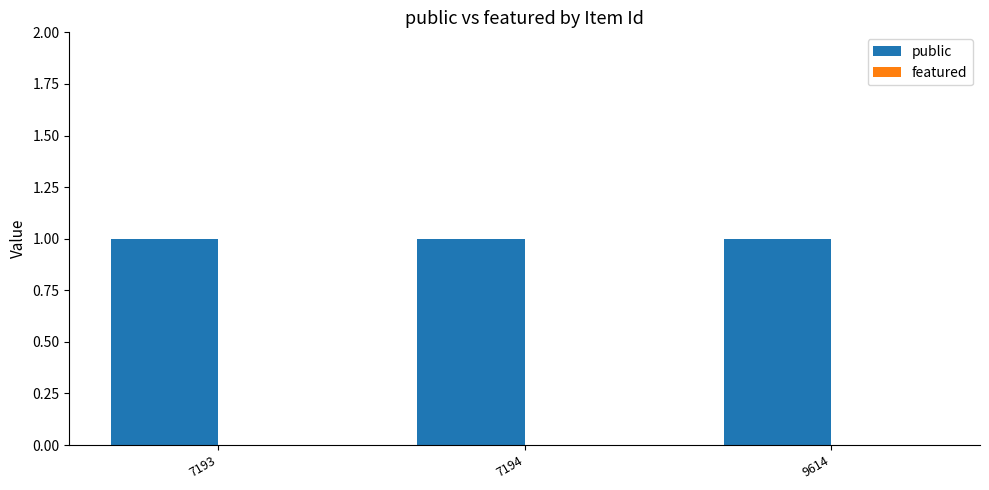

Is the value of public at 9614 greater than the value of featured at 9614?

Yes